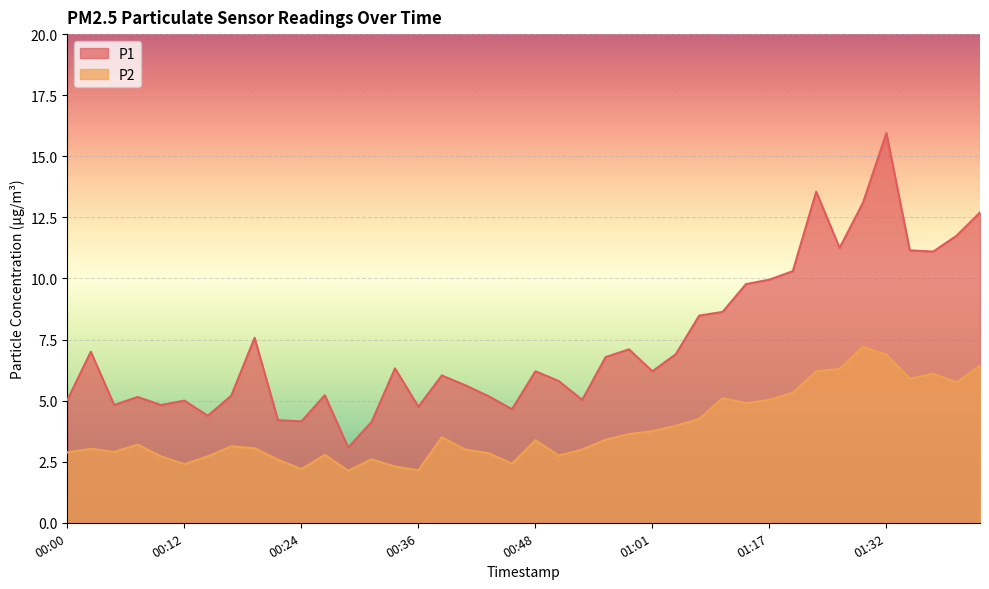

True or false: P1 and P2 intersect in this chart.

False